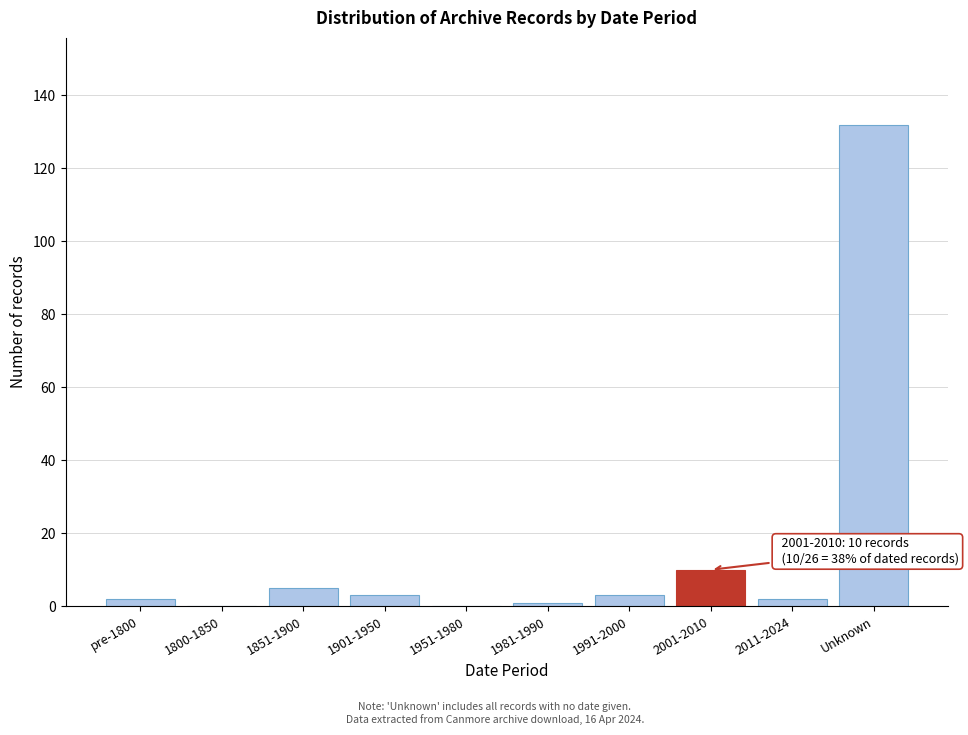

Reading left to right, what are all the values shown in this chart?

pre-1800=2	1800-1850=0	1851-1900=5	1901-1950=3	1951-1980=0	1981-1990=1	1991-2000=3	2001-2010=10	2011-2024=2	Unknown=132